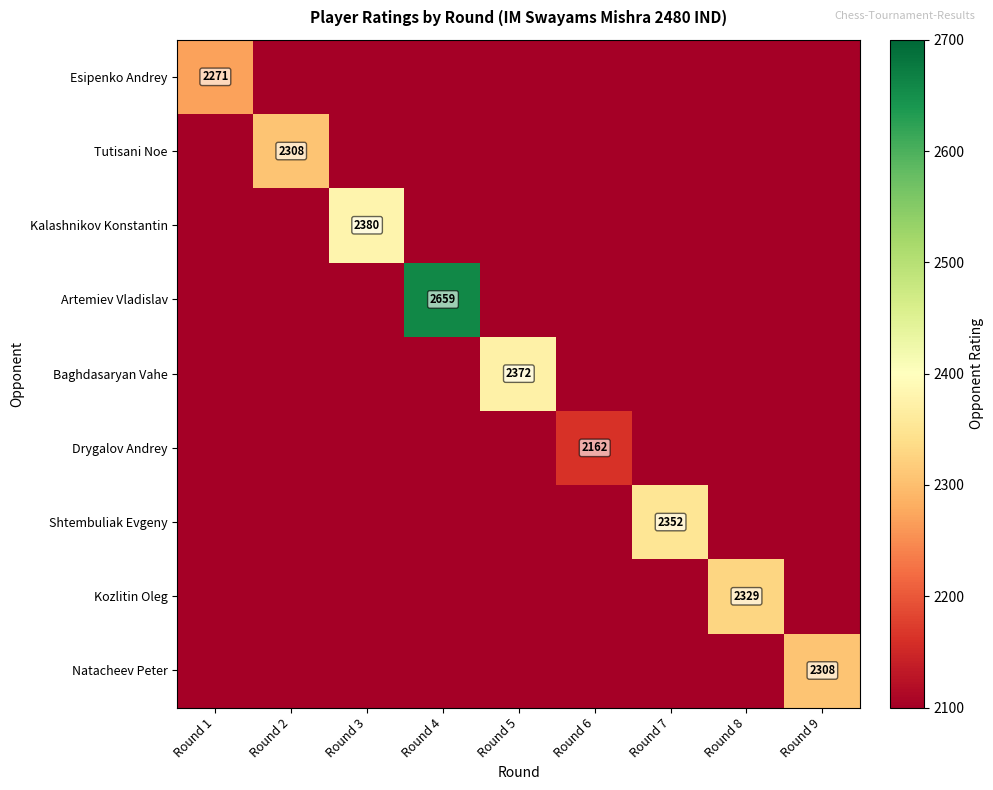

The value of Shtembuliak Evgeny at Round 9 is 481.1. True or false?

False